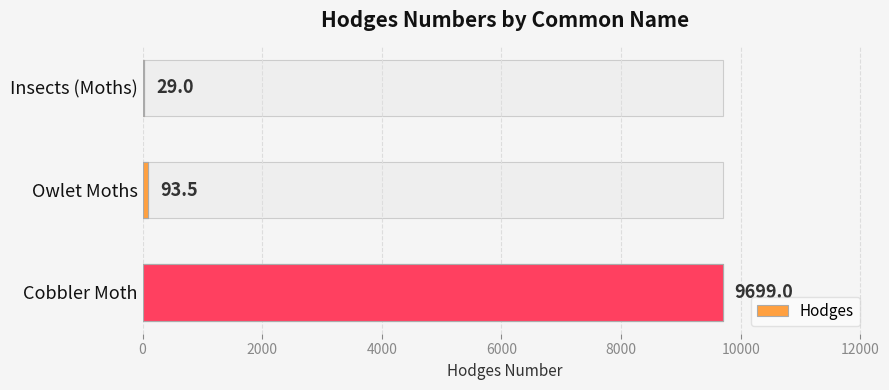

The value at Cobbler Moth is 14237.8. True or false?

False